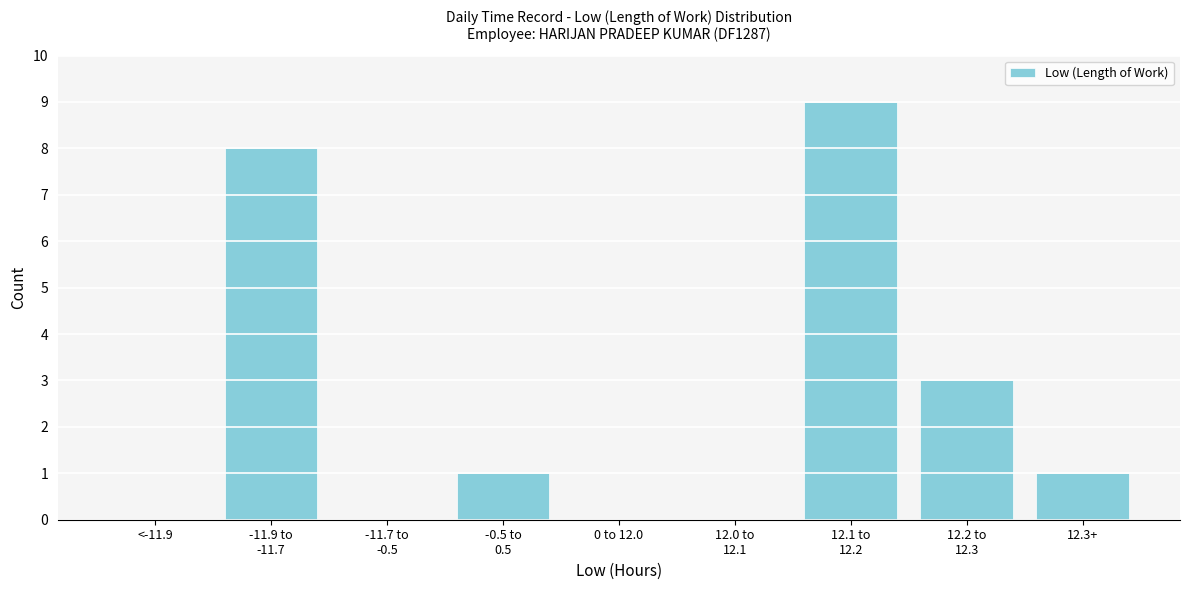

What is the greatest value displayed?

9